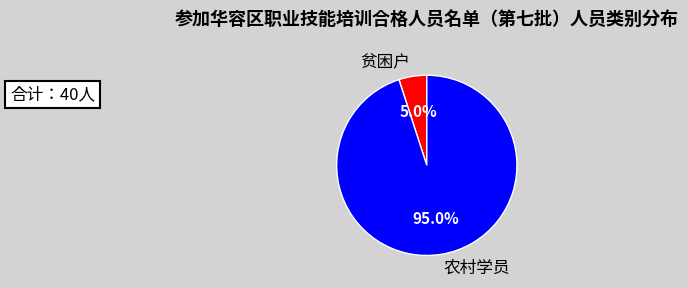

How many segments does this pie chart have?

2